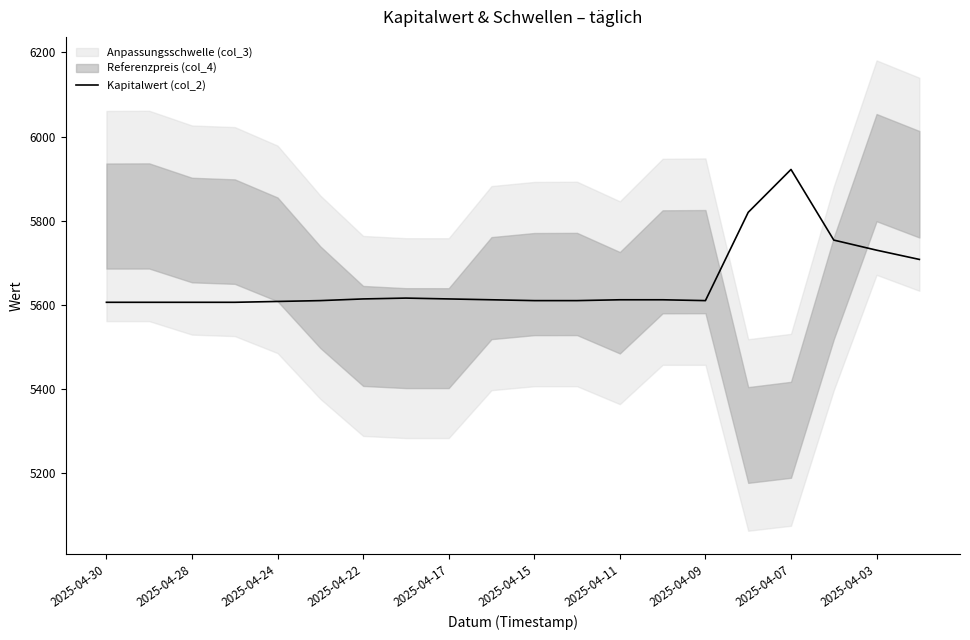

What is the approximate value at 13?

5611.7